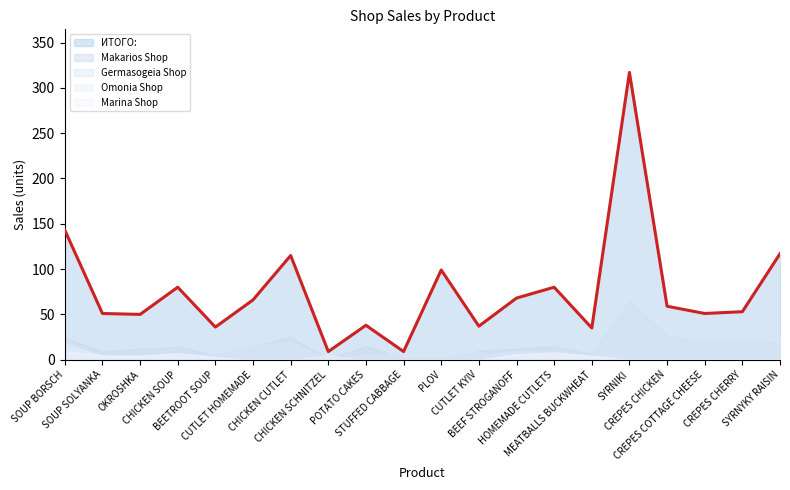

Reading left to right, what are all the values shown in this chart?

ИТОГО:: SOUP BORSCH=143	SOUP SOLYANKA=51	OKROSHKA=50	CHICKEN SOUP=80	BEETROOT SOUP=36	CUTLET HOMEMADE=66	CHICKEN CUTLET=115	CHICKEN SCHNITZEL=9	POTATO CAKES=38	STUFFED CABBAGE=9	PLOV=99	CUTLET KYIV=37	BEEF STROGANOFF=68	HOMEMADE CUTLETS=80	MEATBALLS BUCKWHEAT=35	SYRNIKI=317	CREPES CHICKEN=59	CREPES COTTAGE CHEESE=51	CREPES CHERRY=53	SYRNYKY RAISIN=117
Makarios Shop: SOUP BORSCH=24	SOUP SOLYANKA=9	OKROSHKA=12	CHICKEN SOUP=14	BEETROOT SOUP=5	CUTLET HOMEMADE=15	CHICKEN CUTLET=25	CHICKEN SCHNITZEL=1	POTATO CAKES=15	STUFFED CABBAGE=2	PLOV=1	CUTLET KYIV=10	BEEF STROGANOFF=12	HOMEMADE CUTLETS=15	MEATBALLS BUCKWHEAT=6	SYRNIKI=65	CREPES CHICKEN=26	CREPES COTTAGE CHEESE=20	CREPES CHERRY=22	SYRNYKY RAISIN=18
Germasogeia Shop: SOUP BORSCH=15	SOUP SOLYANKA=5	OKROSHKA=5	CHICKEN SOUP=8	BEETROOT SOUP=5	CUTLET HOMEMADE=15	CHICKEN CUTLET=20	CHICKEN SCHNITZEL=1	POTATO CAKES=5	STUFFED CABBAGE=8	PLOV=89	CUTLET KYIV=5	BEEF STROGANOFF=10	HOMEMADE CUTLETS=8	MEATBALLS BUCKWHEAT=5	SYRNIKI=65	CREPES CHICKEN=25	CREPES COTTAGE CHEESE=25	CREPES CHERRY=25	SYRNYKY RAISIN=25
Omonia Shop: SOUP BORSCH=18	SOUP SOLYANKA=4	OKROSHKA=5	CHICKEN SOUP=7	BEETROOT SOUP=2	CUTLET HOMEMADE=0	CHICKEN CUTLET=0	CHICKEN SCHNITZEL=5	POTATO CAKES=0	STUFFED CABBAGE=0	PLOV=0	CUTLET KYIV=0	BEEF STROGANOFF=6	HOMEMADE CUTLETS=8	MEATBALLS BUCKWHEAT=5	SYRNIKI=0	CREPES CHICKEN=0	CREPES COTTAGE CHEESE=0	CREPES CHERRY=0	SYRNYKY RAISIN=0
Marina Shop: SOUP BORSCH=9	SOUP SOLYANKA=5	OKROSHKA=4	CHICKEN SOUP=7	BEETROOT SOUP=3	CUTLET HOMEMADE=0	CHICKEN CUTLET=0	CHICKEN SCHNITZEL=1	POTATO CAKES=0	STUFFED CABBAGE=0	PLOV=0	CUTLET KYIV=0	BEEF STROGANOFF=6	HOMEMADE CUTLETS=8	MEATBALLS BUCKWHEAT=4	SYRNIKI=0	CREPES CHICKEN=0	CREPES COTTAGE CHEESE=0	CREPES CHERRY=0	SYRNYKY RAISIN=0